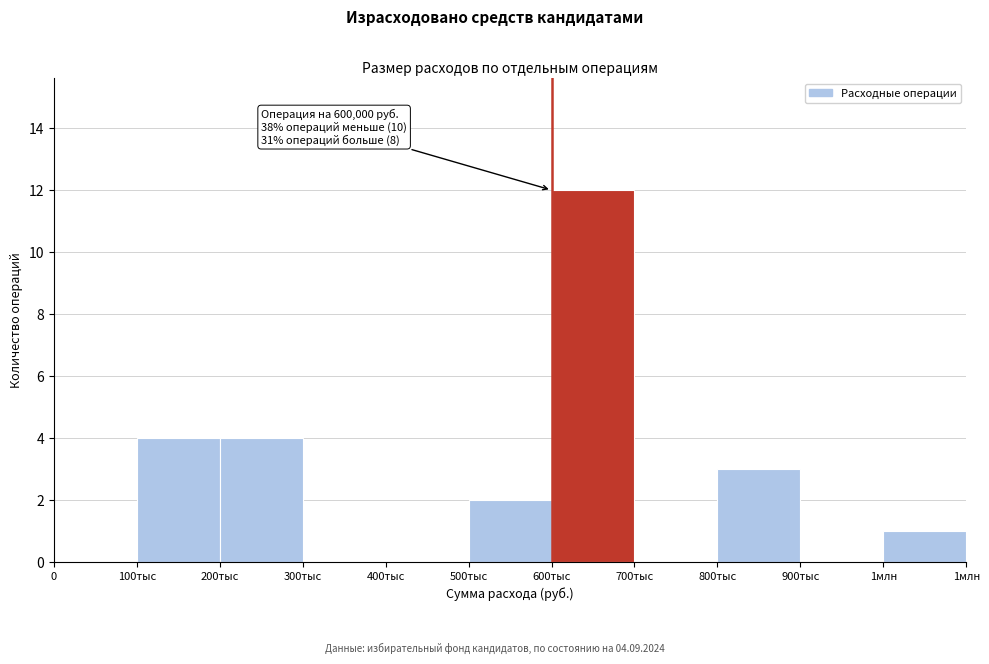

Reading left to right, transcribe all the data shown in this chart.

0=0	100тыс=4	200тыс=4	300тыс=0	400тыс=0	500тыс=2	600тыс=12	700тыс=0	800тыс=3	900тыс=0	1млн=1